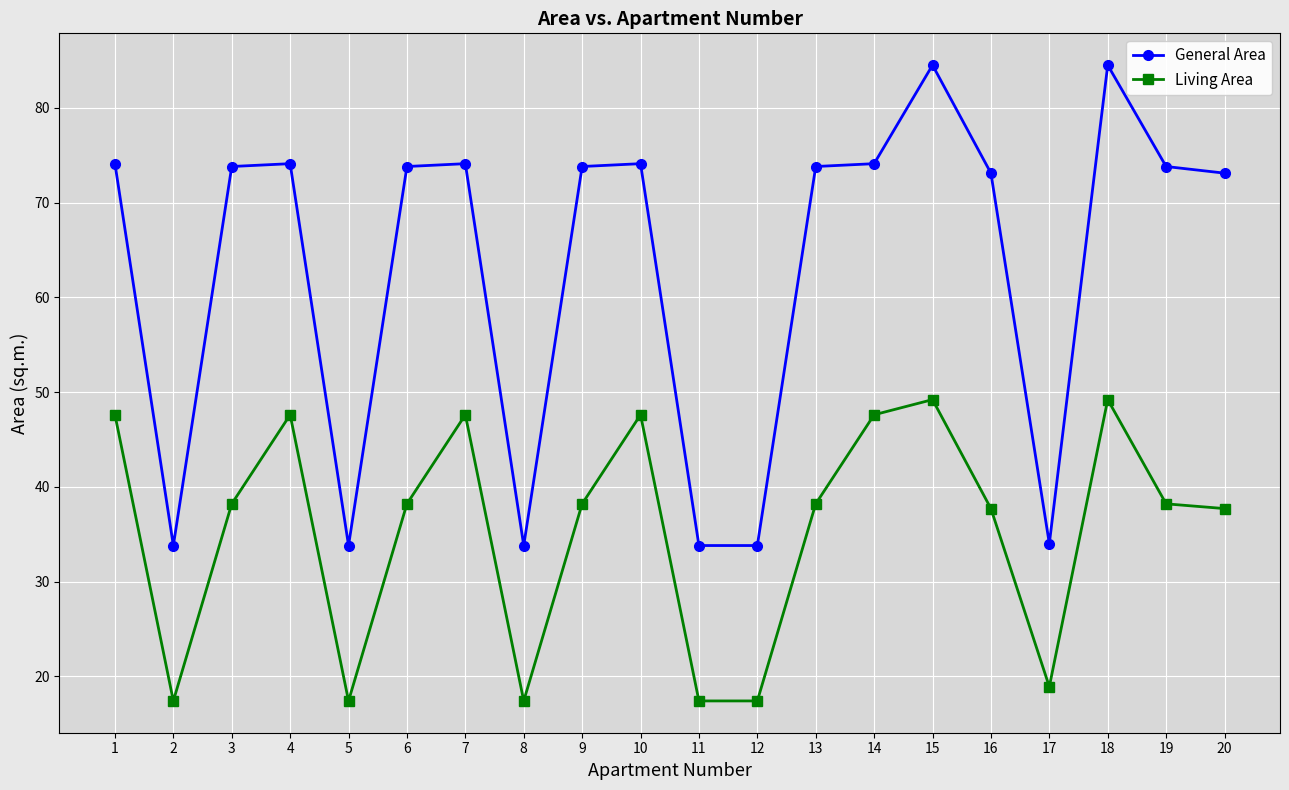

What is the sum of all Living Area values?

708.7